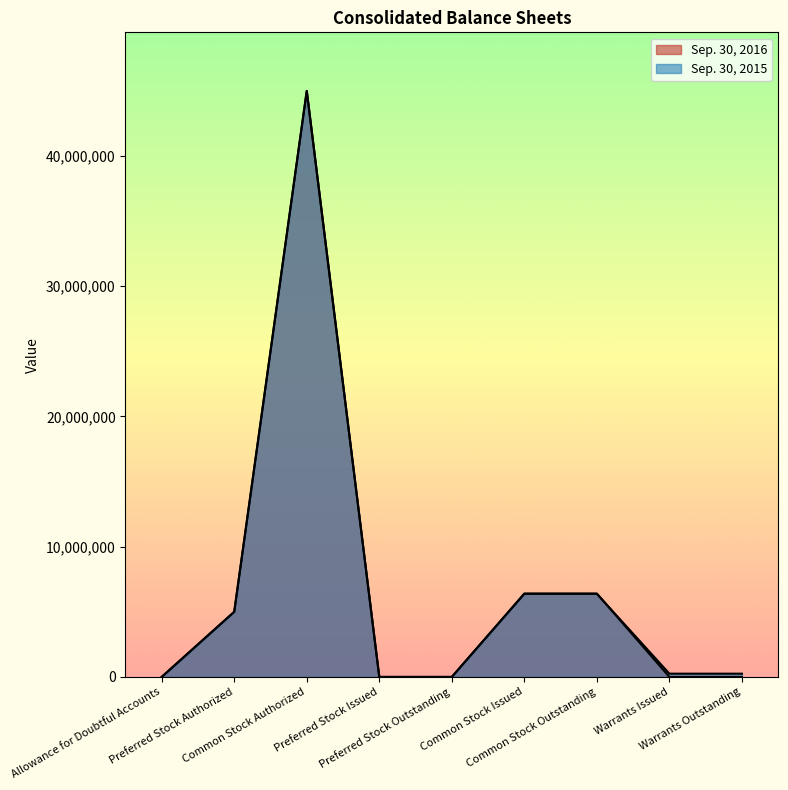

How many distinct data groups are displayed?

2